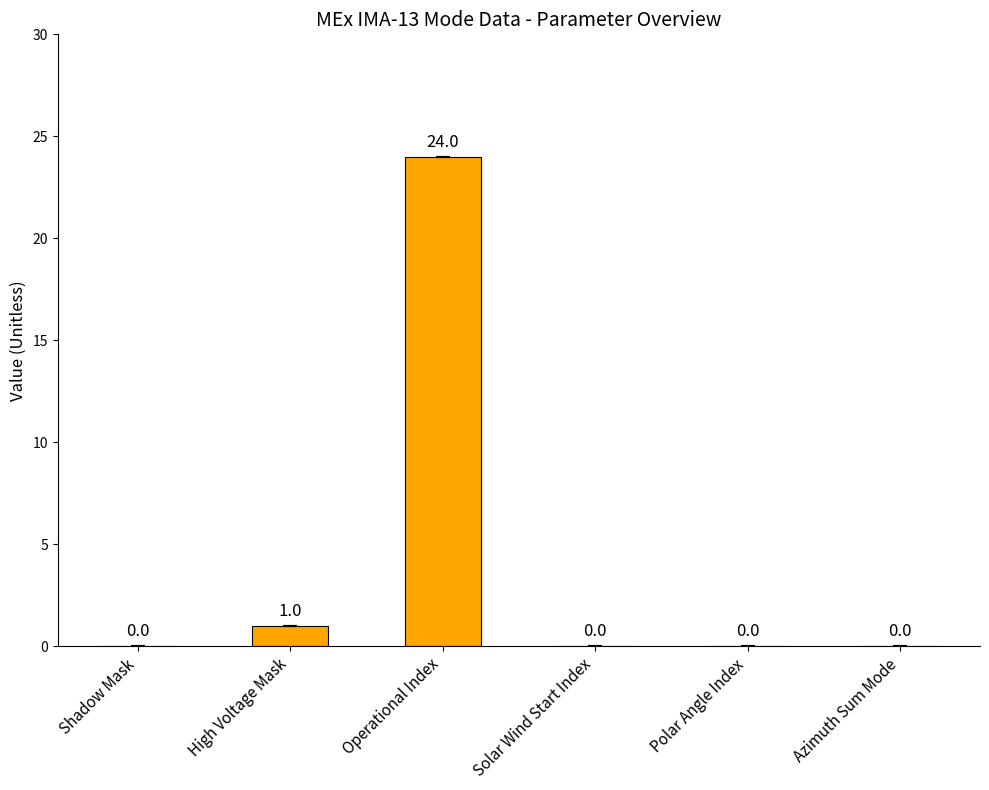

What is the change in value from Shadow Mask to High Voltage Mask?

+1